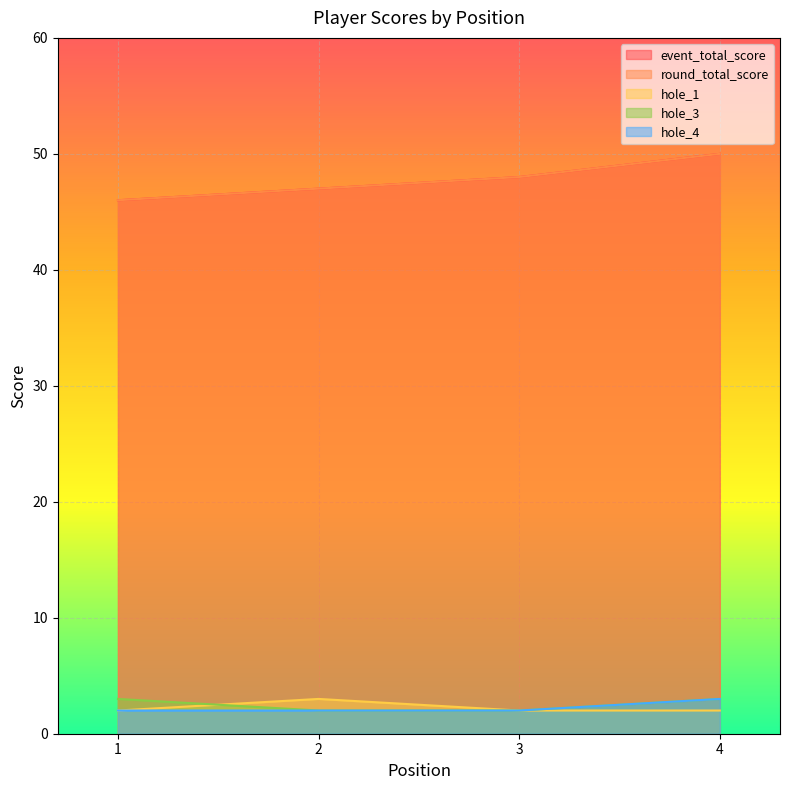

Which series changed the most between 2 and 3?

event_total_score